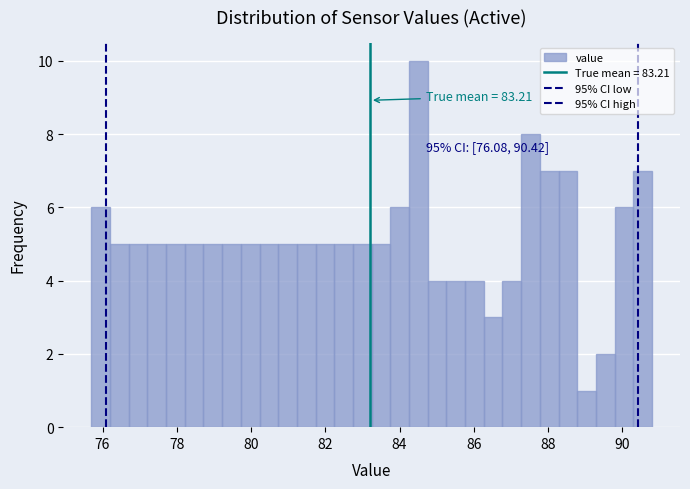

Around what value on the x-axis is the tallest bar? Give the approximate position of its centre, as read against the axis.

84.6